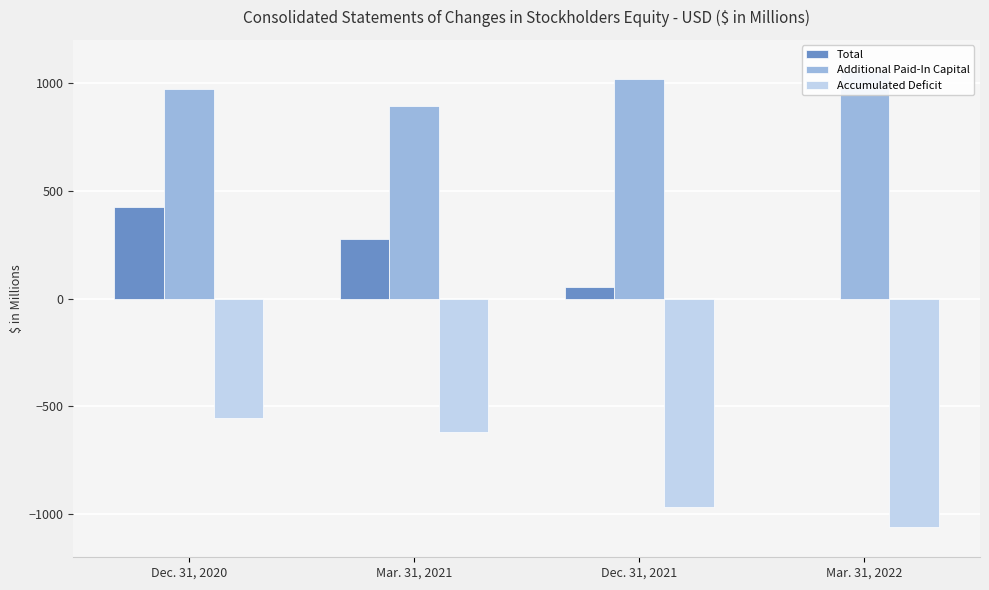

What position from the right is Dec. 31, 2020?

4